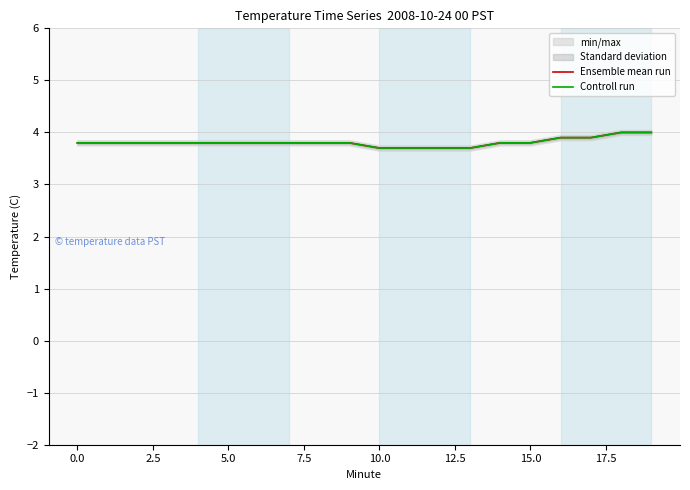

Which series has the widest spread of values?

Ensemble mean run